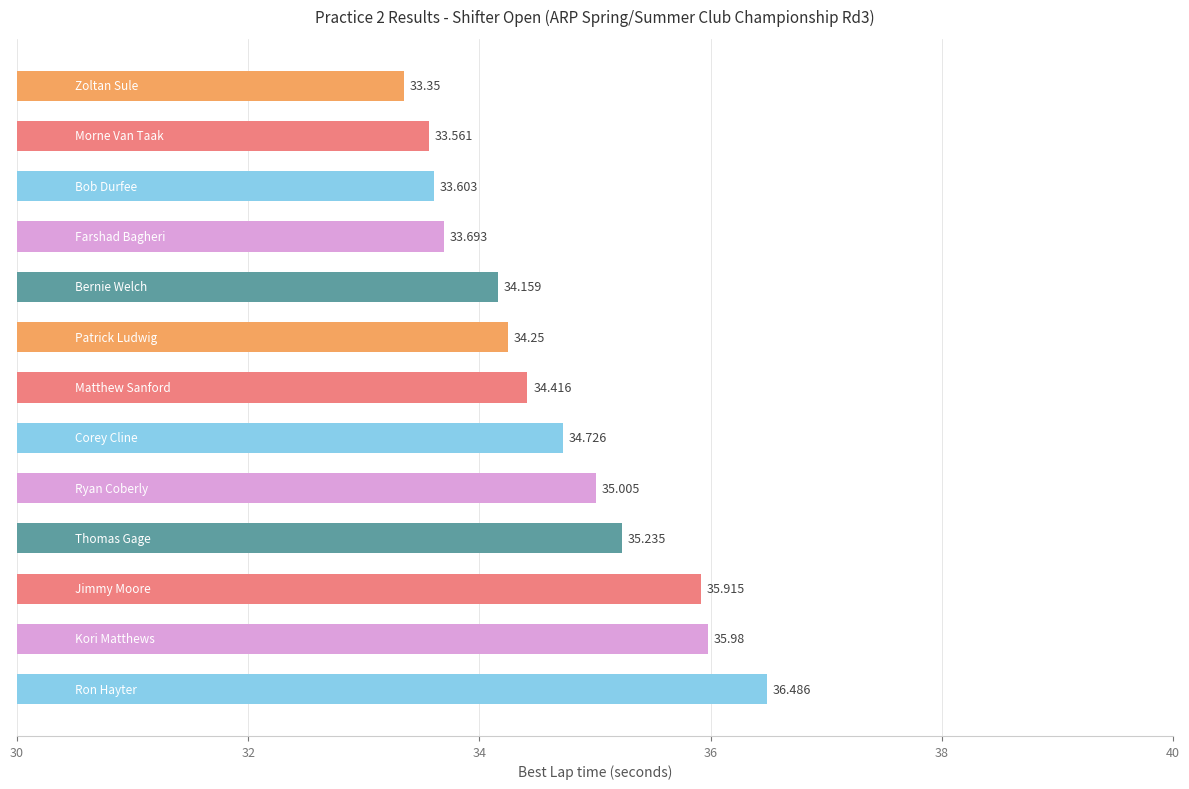

How many values are below 34?

4